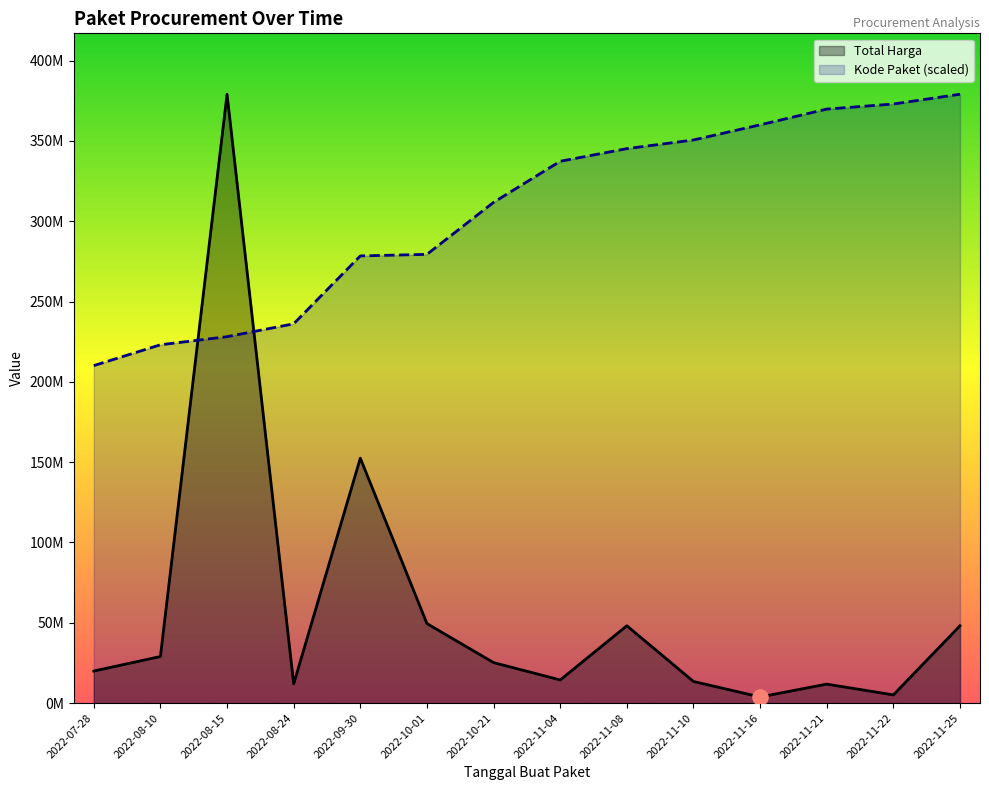

At which category is the sum across all series the highest?

2022-08-15